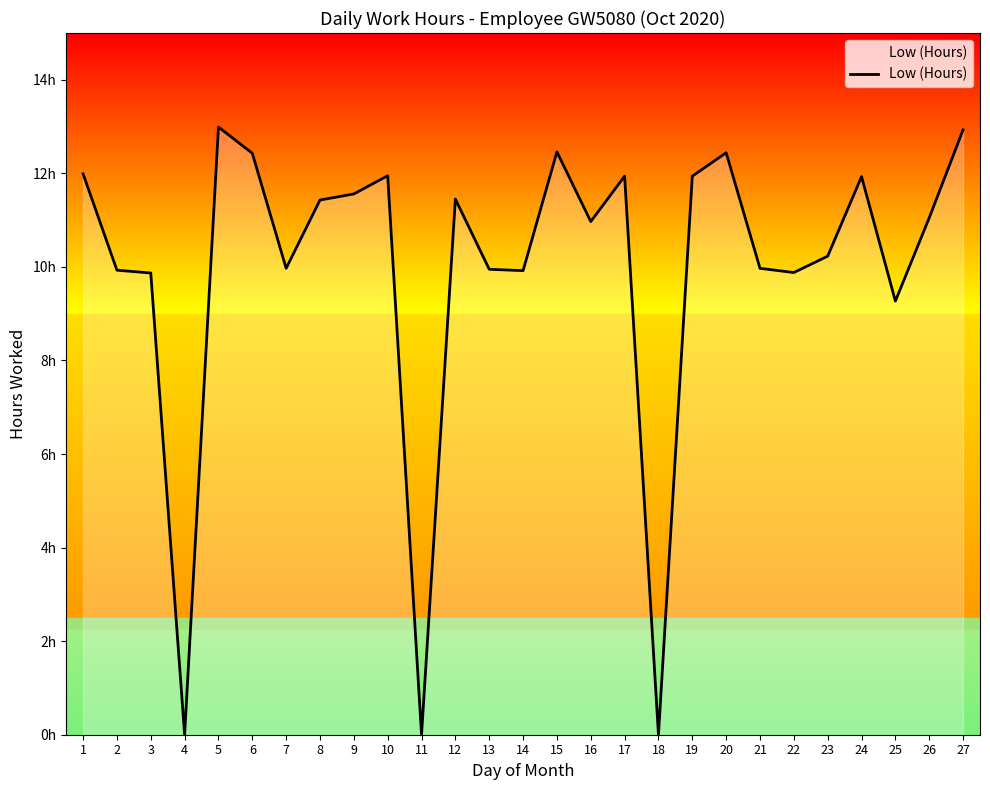

Does the chart display data point markers on the line(s)?

No